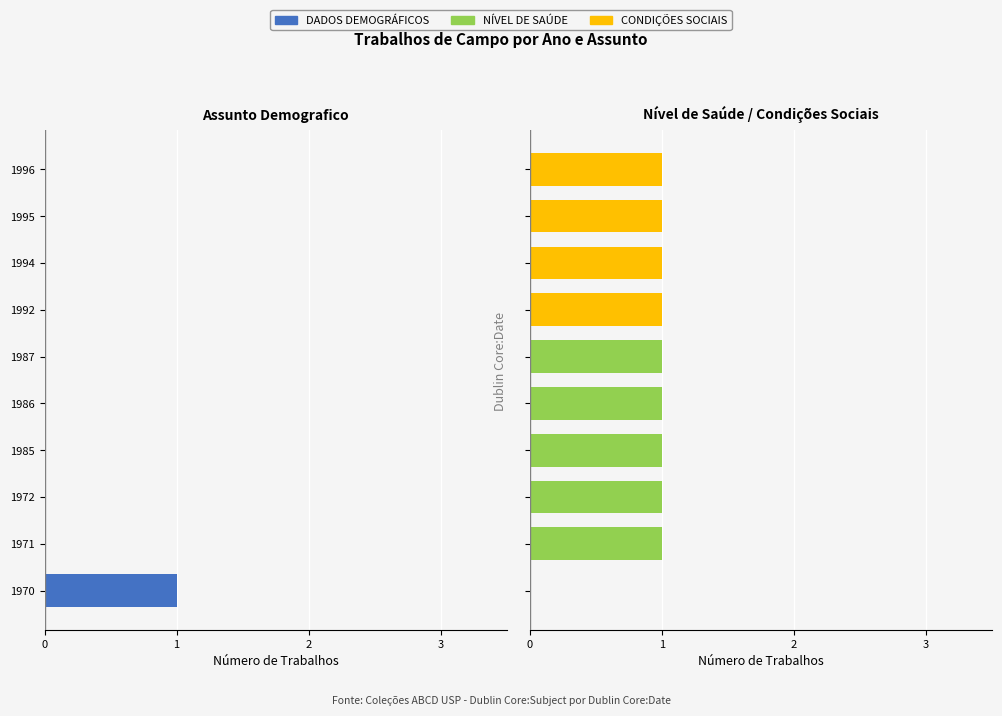

Is the value of CONDIÇÕES SOCIAIS at 1996 greater than the value of DADOS DEMOGRÁFICOS at 1986?

Yes